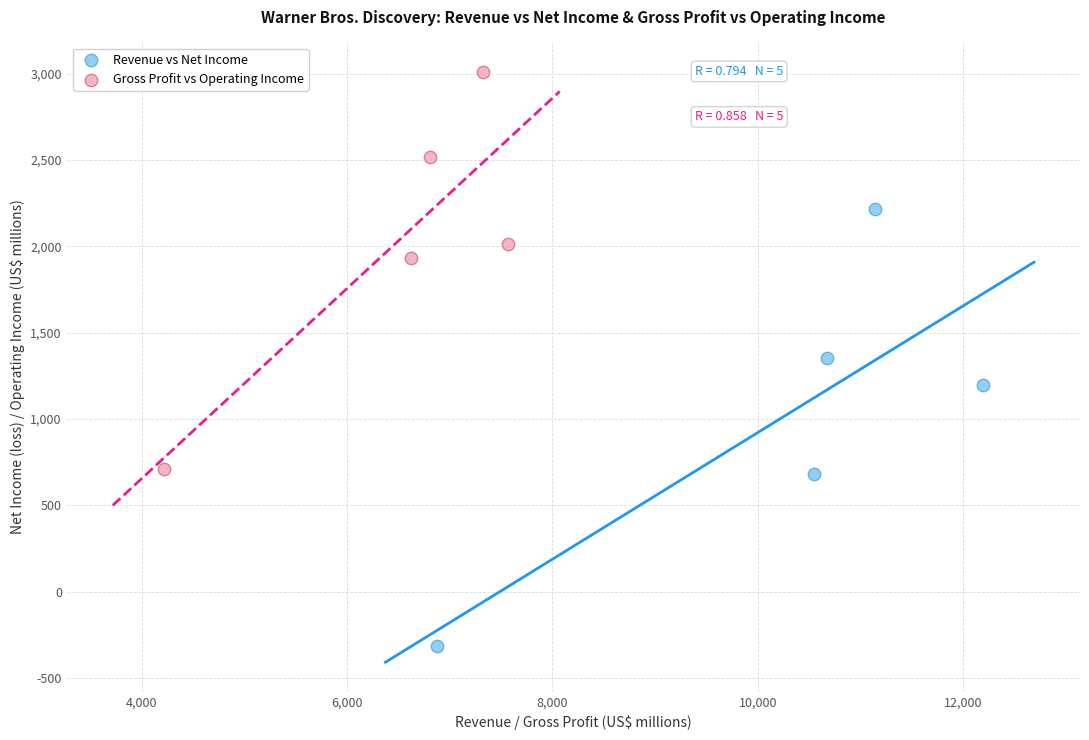

Which series has the largest Y range (max minus min)?

Revenue vs Net Income